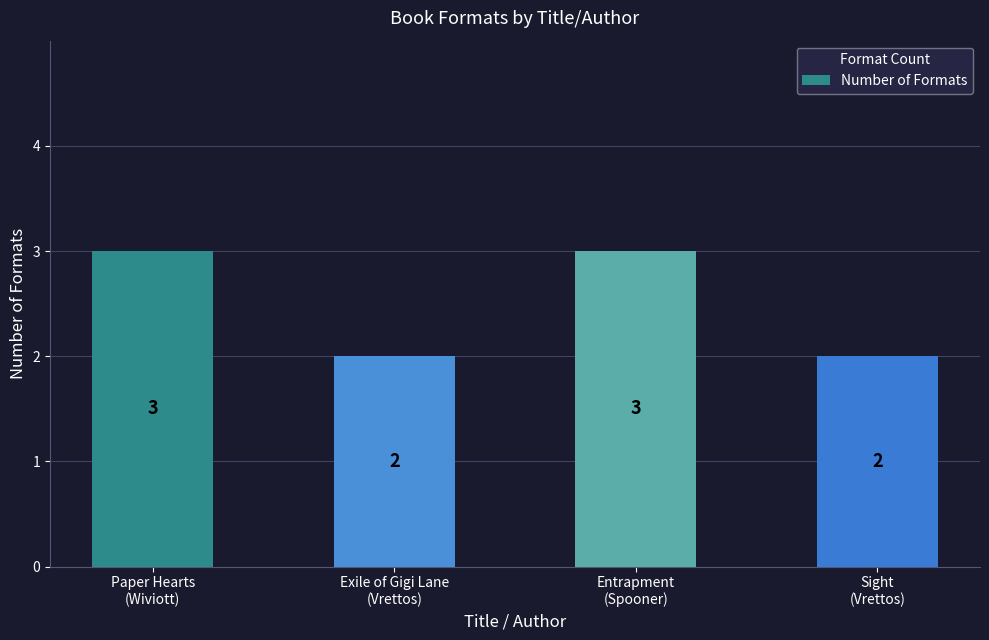

What is the value of the 2nd bar from the left?

2